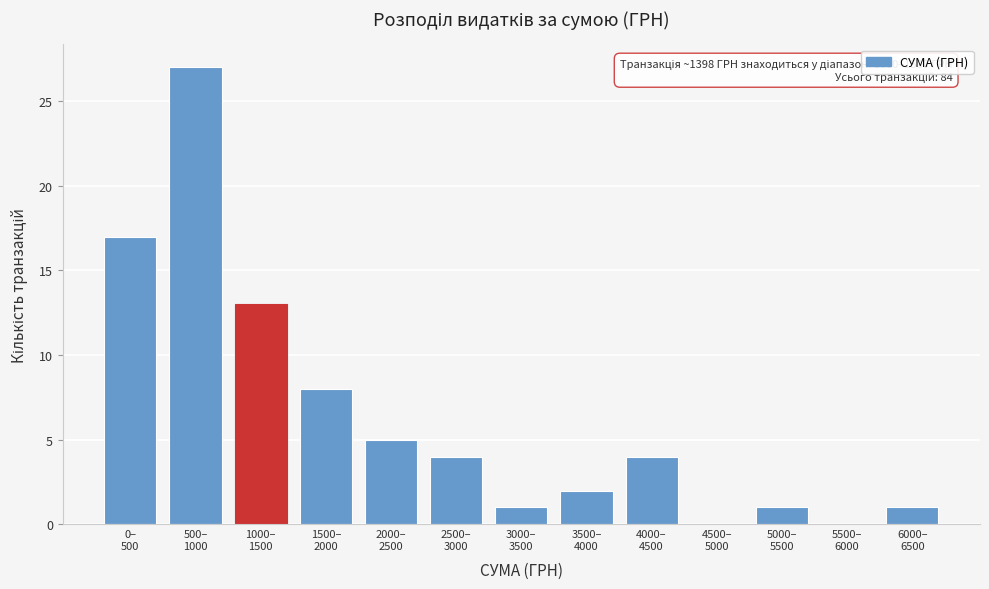

What is the greatest value displayed?

27